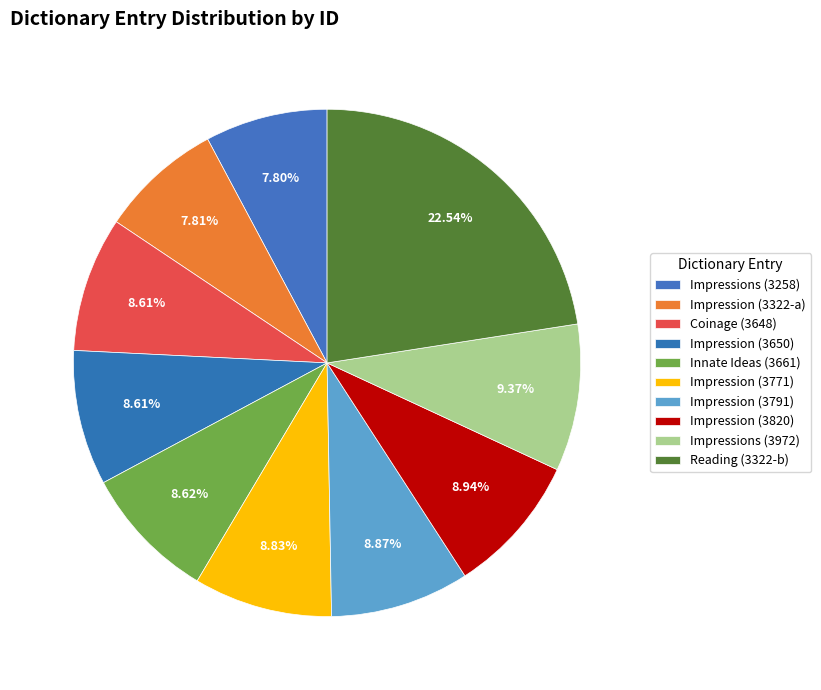

Between Innate Ideas (3661) and Impression (3791), which is larger?

Impression (3791)